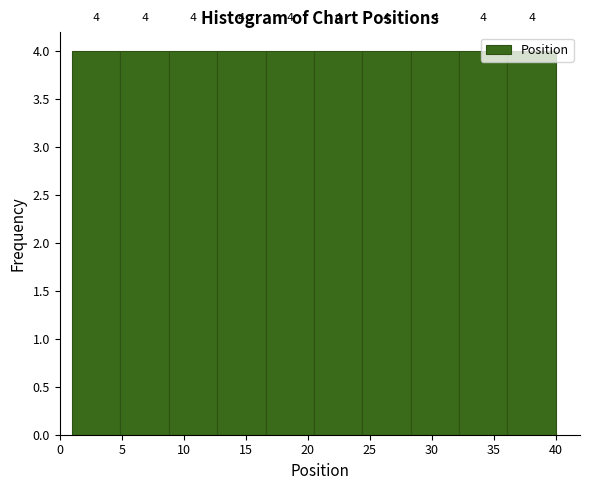

How tall is the bar that spans 1.0 to 4.9 on the x-axis? The bar edges are not printed on the chart, so give them approximately, as read against the axis.

4